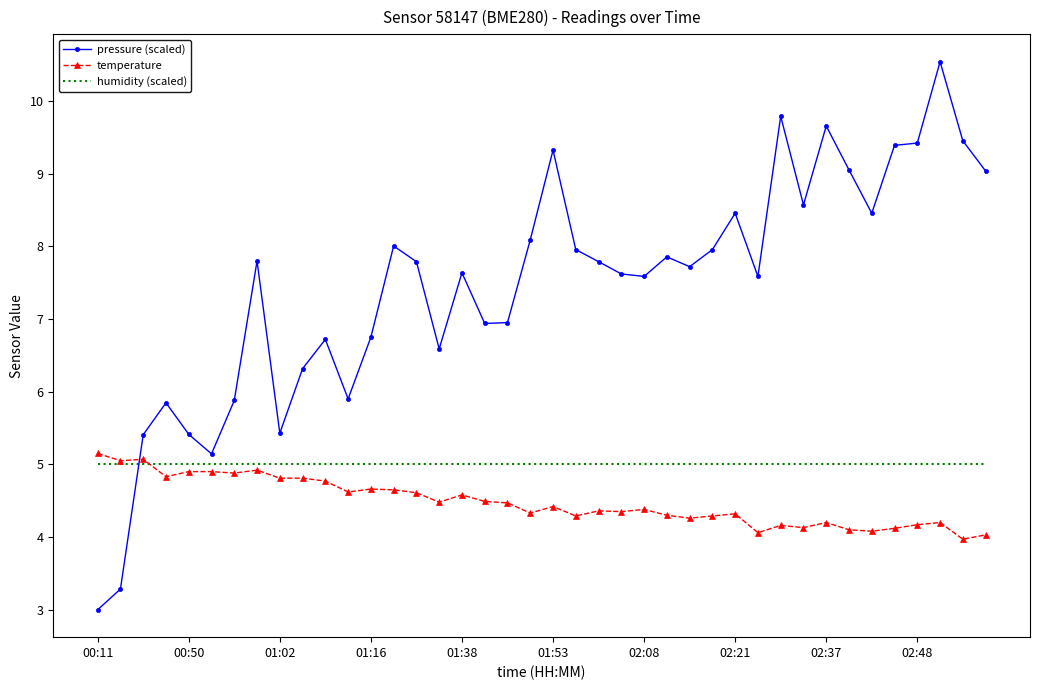

Which series has the largest total across all categories?

pressure (scaled)